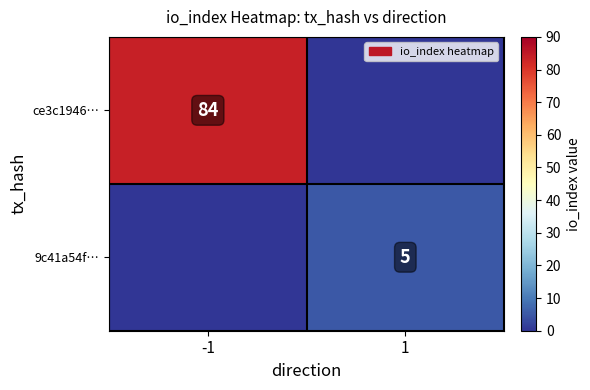

What is the total value across all series at 1?

5